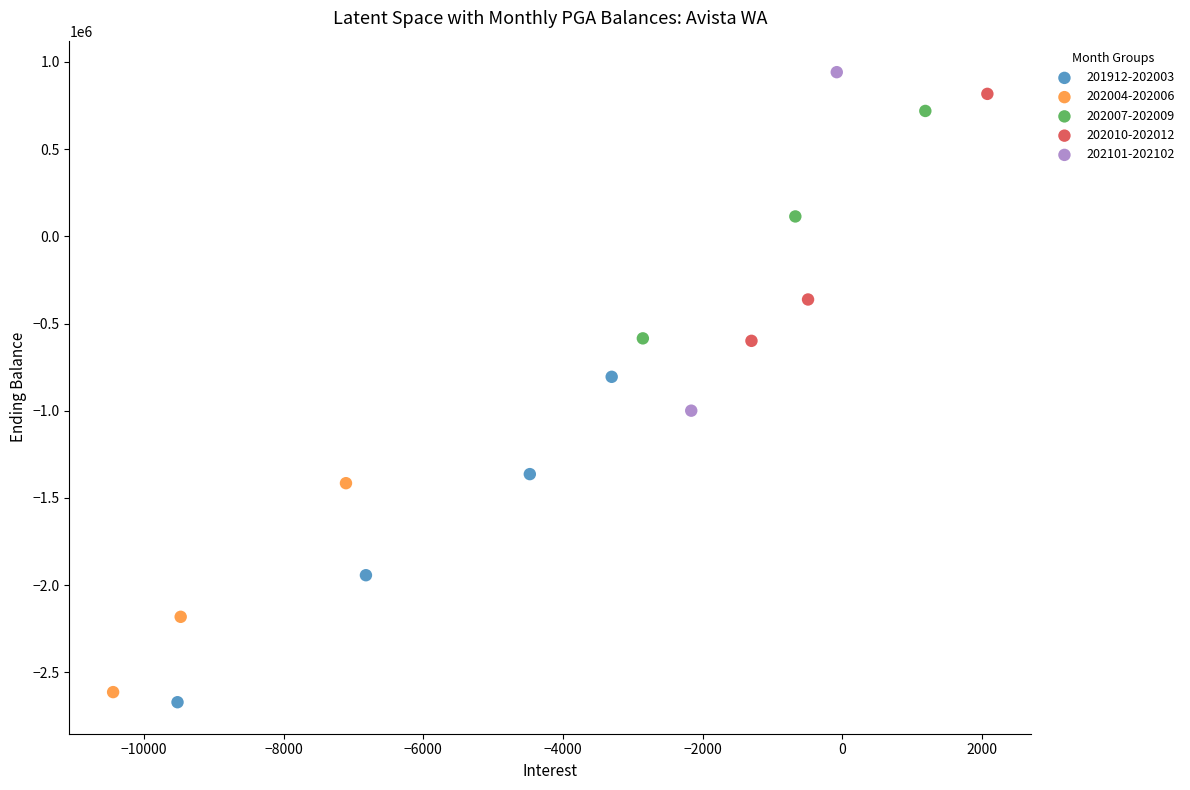

Which series has the largest Y range (max minus min)?

202101-202102